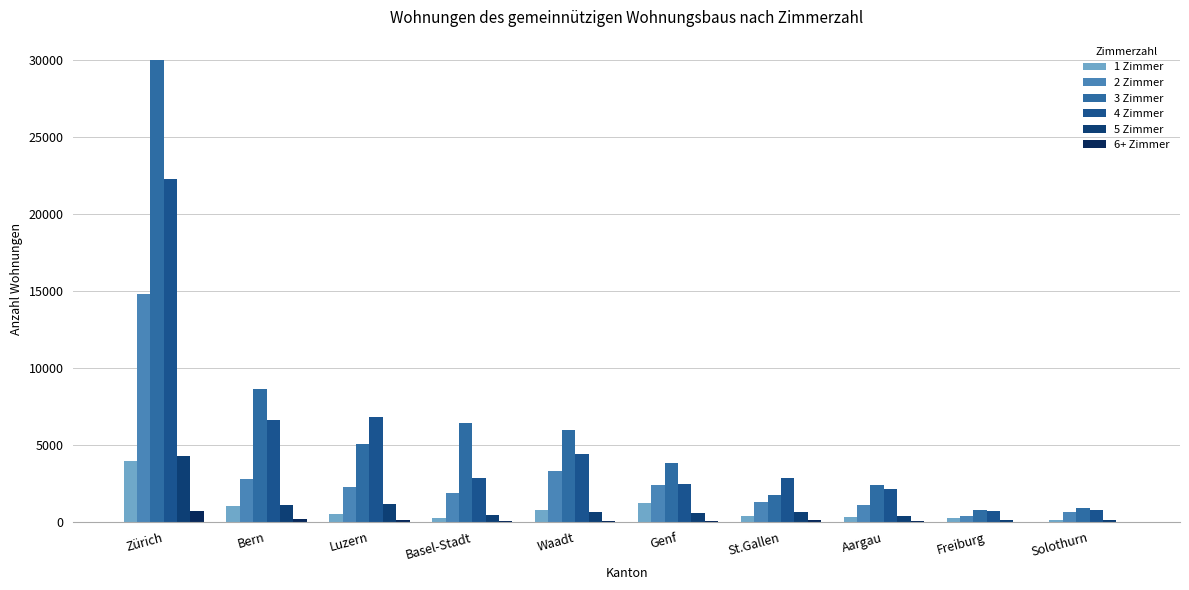

Which category has the highest value in the 2 Zimmer series?

Zürich